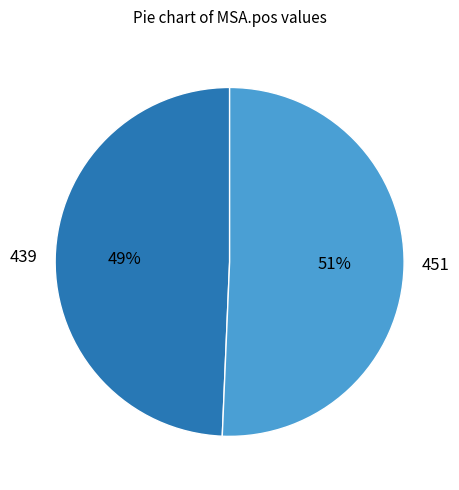

Which category has the biggest portion of the pie?

451